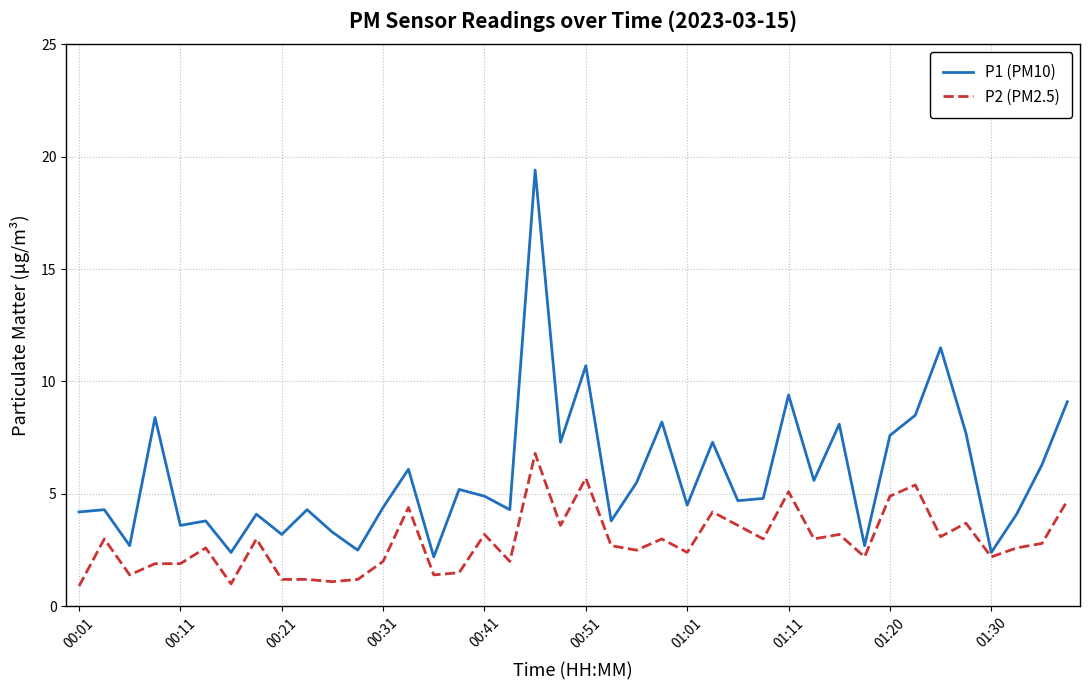

Which series has the largest total across all categories?

P1 (PM10)